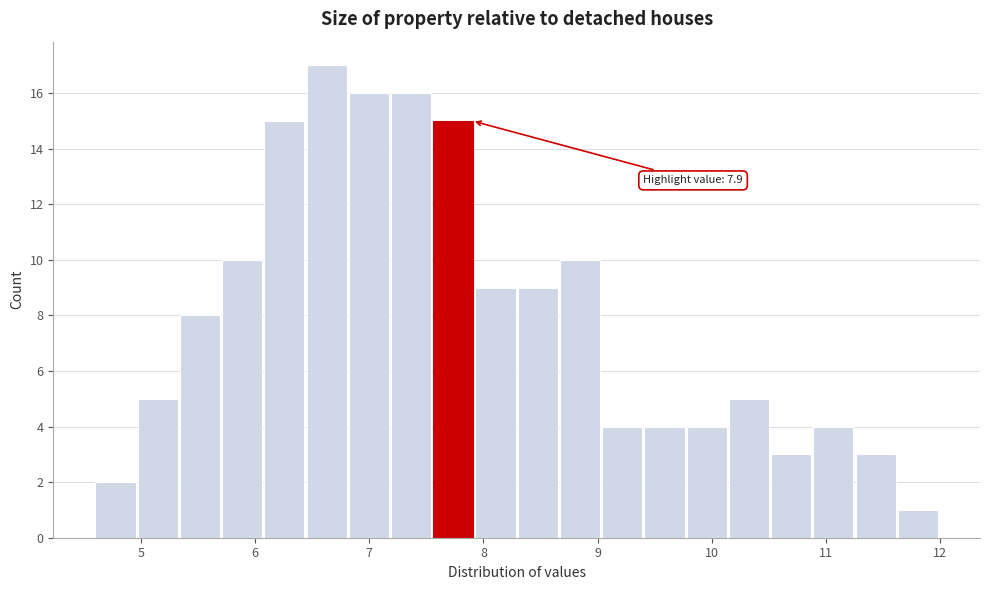

Read against the x-axis, roughly where is the centre of the tallest bar?

6.6